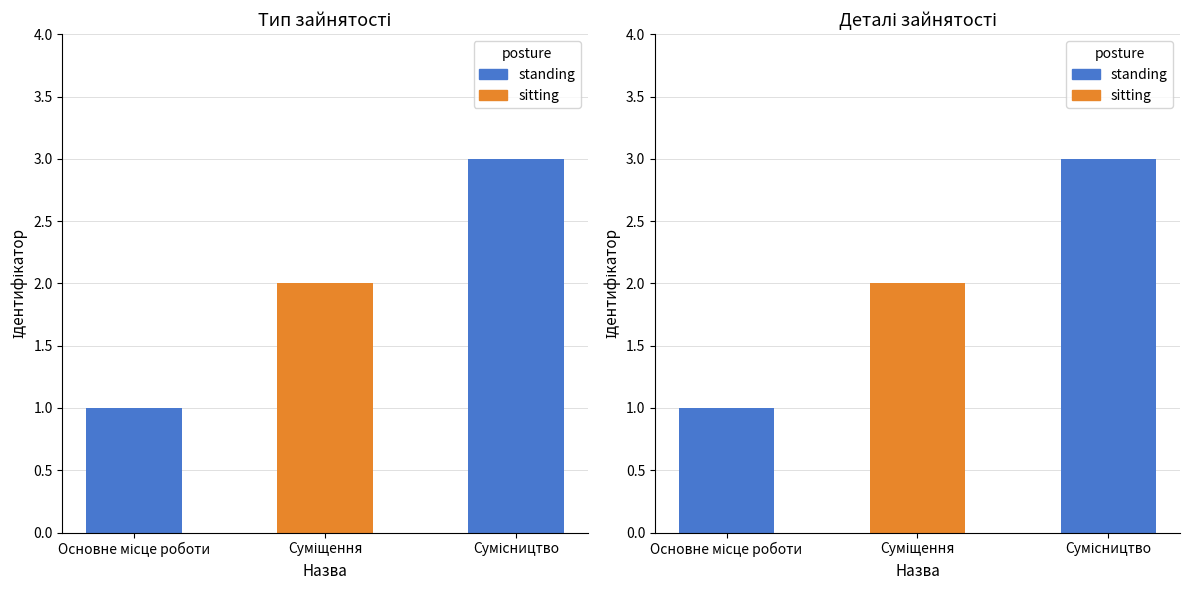

Rank the categories by value from lowest to highest.

Основне місце роботи, Суміщення, Сумісництво